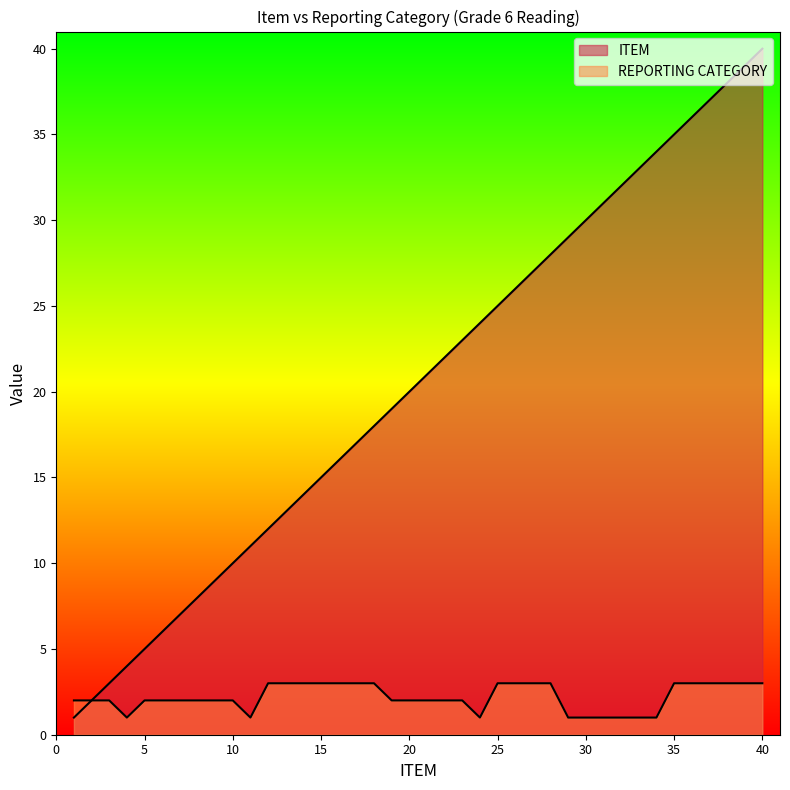

What is the difference between the highest and lowest values at 5?

3